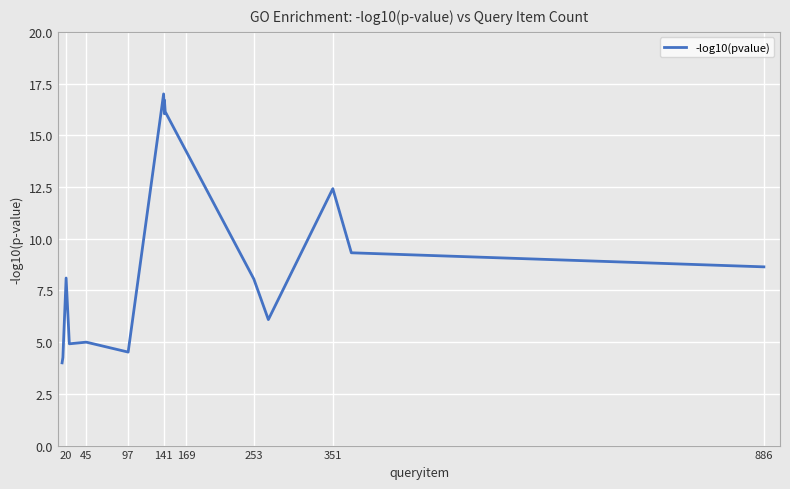

What is the difference between the second highest and minimum values?

12.7